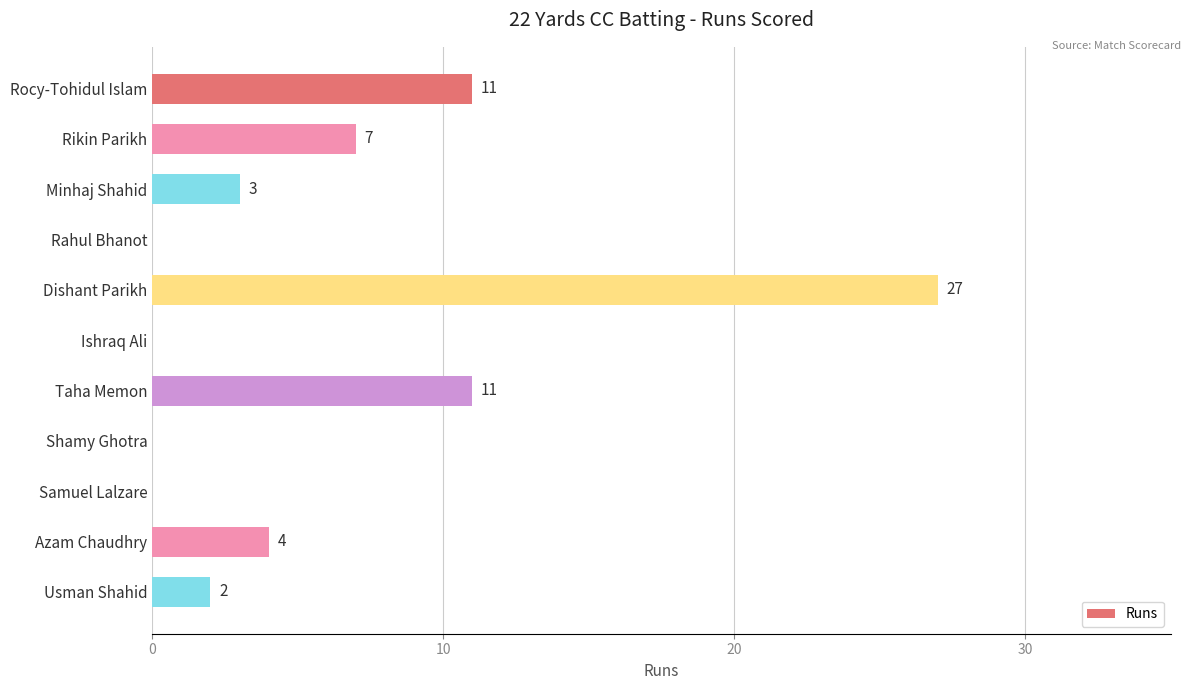

What is the sum of all values?

65